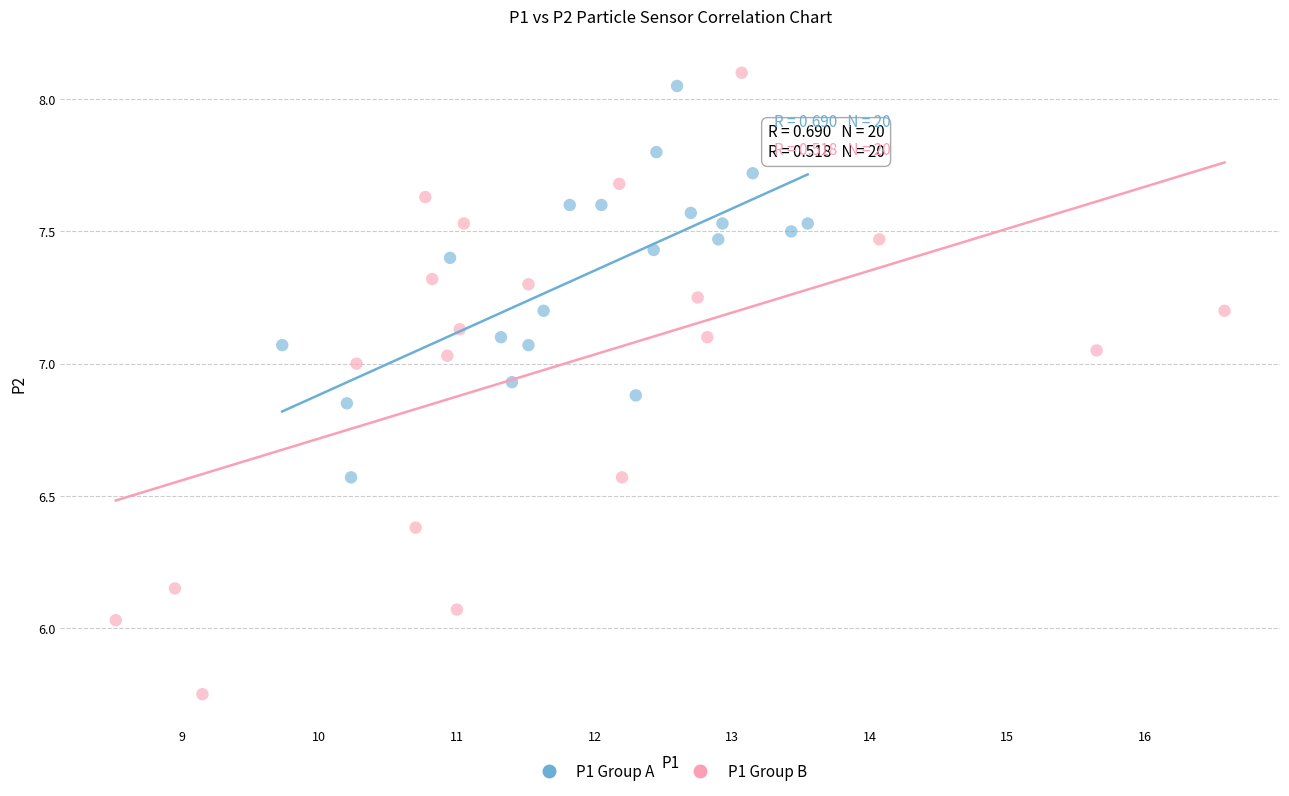

Which series has the widest spread of Y values?

P1 Group B